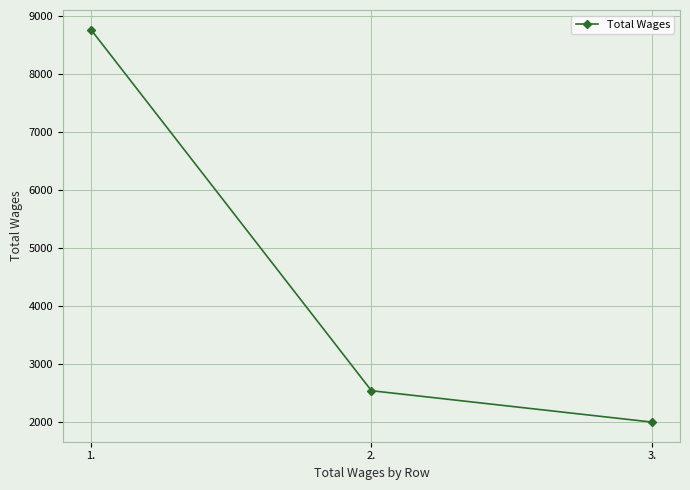

Reading left to right, list all the values displayed in this chart.

8769	2545	2004